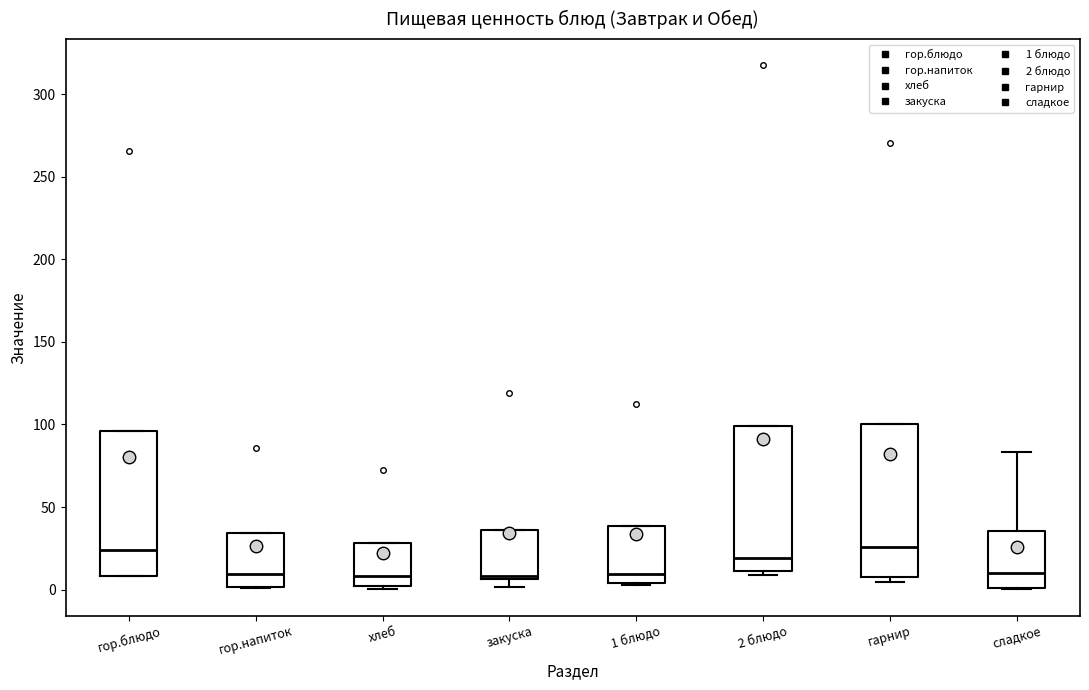

Reading left to right, transcribe this box plot: for each box, give where its median line is, the range the box spans, and where its two whiskers end, as read against the y-axis. The values are not printed on the chart, so give them approximately, as read against the axis.

гор.блюдо: median 25, box 10 to 95, whiskers 10 to 95
гор.напиток: median 10, box 0 to 35, whiskers 0 to 35
хлеб: median 10, box 0 to 30, whiskers 0 (just below the box's lower edge) to 30
закуска: median 10, box 5 to 35, whiskers 0 to 35
1 блюдо: median 10, box 5 to 40, whiskers 5 to 40
2 блюдо: median 20, box 10 to 100, whiskers 10 (just below the box's lower edge) to 100
гарнир: median 25, box 10 to 100, whiskers 5 to 100
сладкое: median 10, box 0 to 35, whiskers 0 to 85